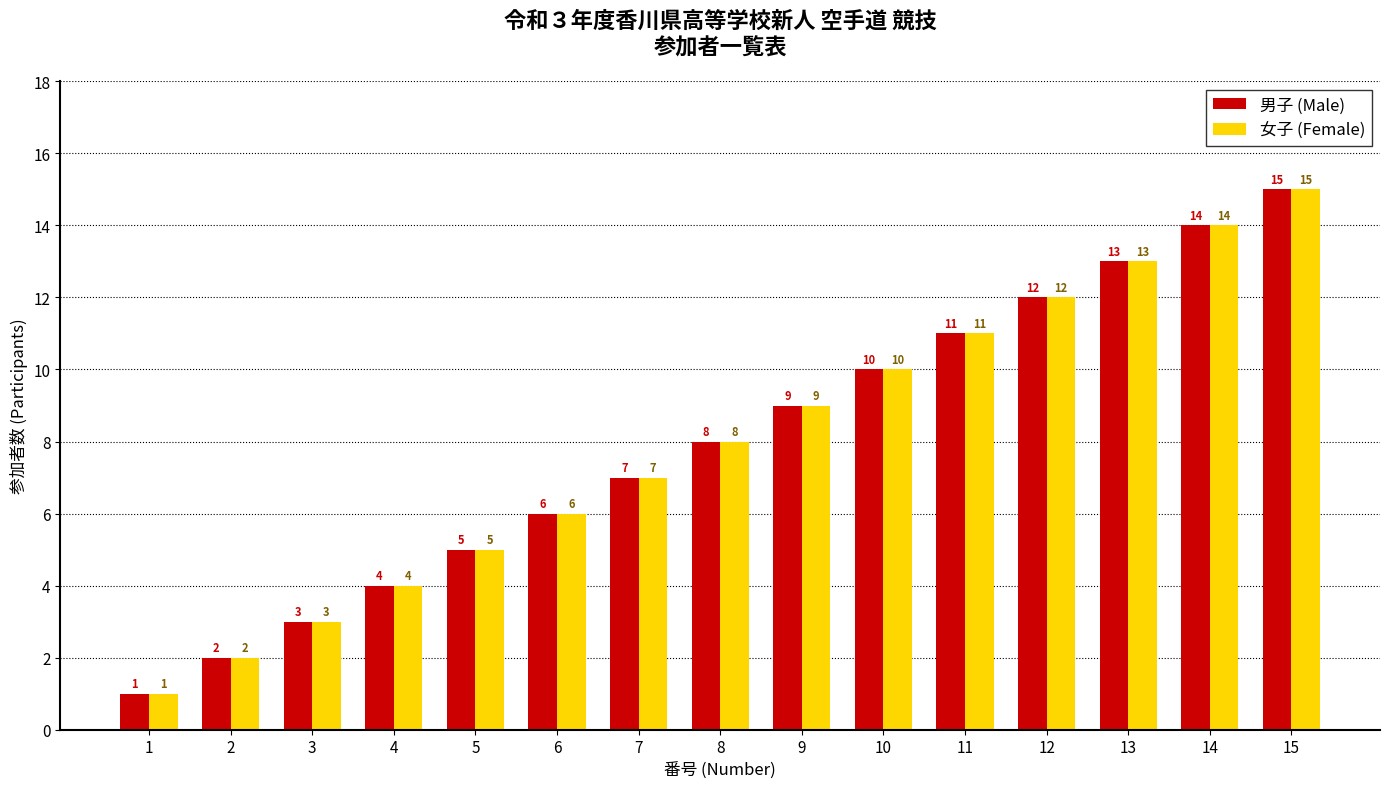

What is the difference between the second highest and second lowest values in the 男子 (Male) series?

12